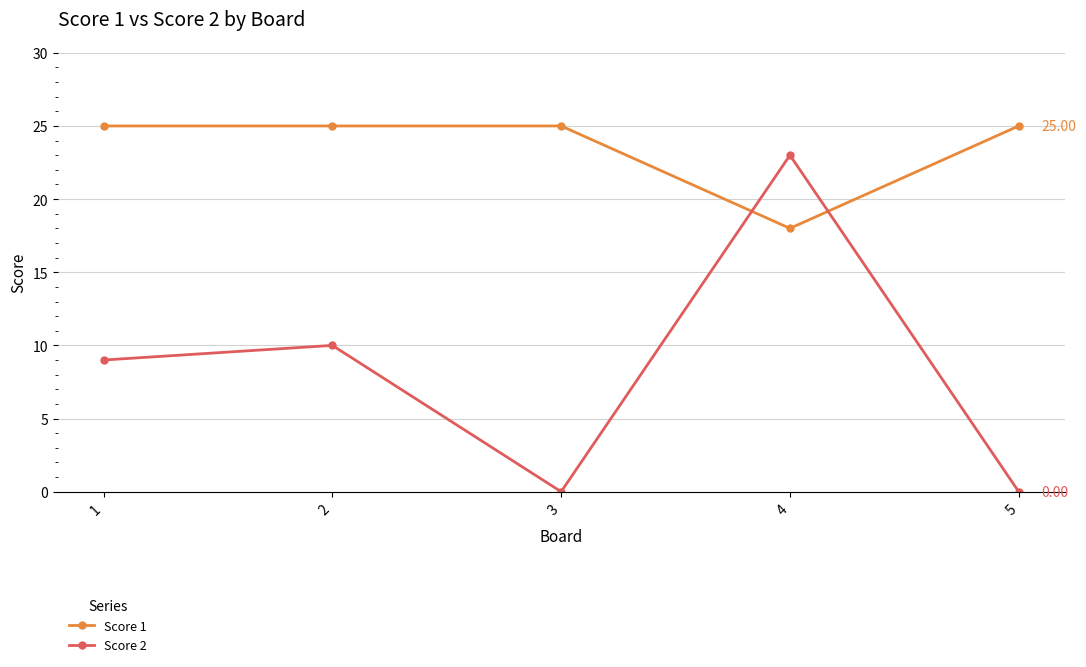

Rank the series by their average value, from highest to lowest.

Score 1, Score 2